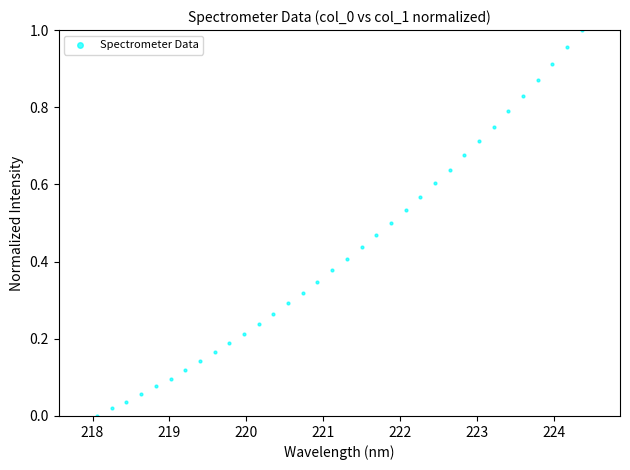

What is the range of X values (max minus min)?

6.3